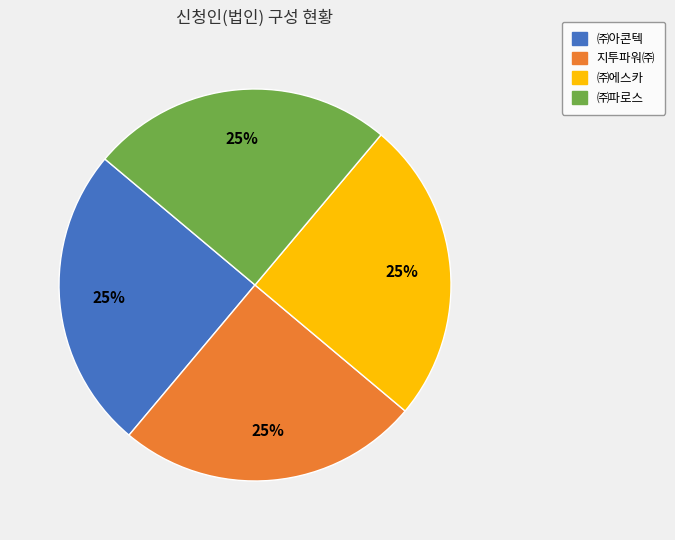

Approximately how many times larger is the value at ㈜에스카 compared to ㈜아콘텍?

1.0